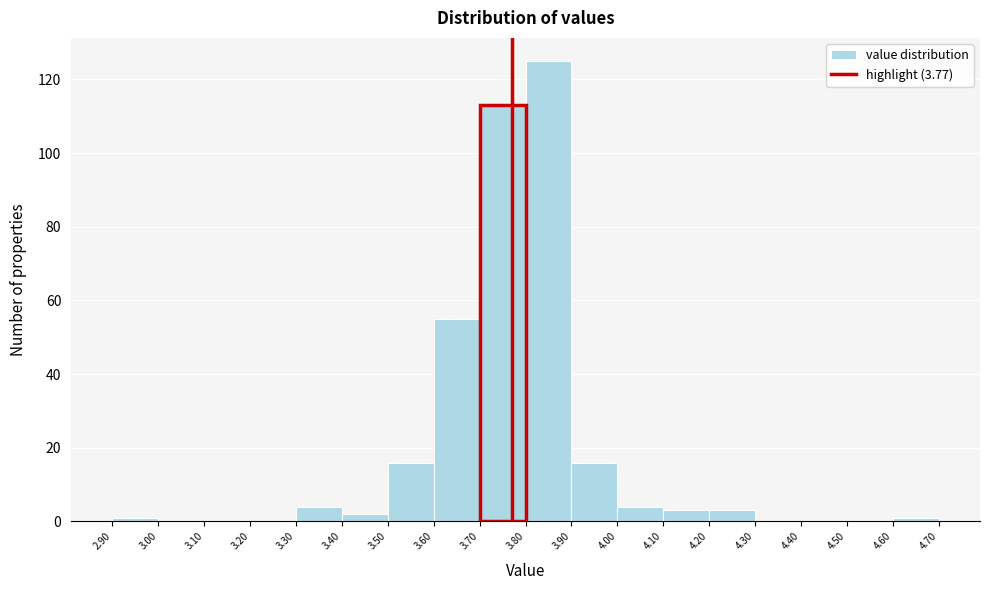

Reading left to right, transcribe this chart: for each bar, give the range it covers on the x-axis and its height. The values are not printed on the chart, so give them approximately, as read against the axis.

2.90 to 3.00: under 2
3.00 to 3.10: 0
3.10 to 3.20: 0
3.20 to 3.30: 0
3.30 to 3.40: 4
3.40 to 3.50: 2
3.50 to 3.60: 16
3.60 to 3.70: 56
3.70 to 3.80: 114
3.80 to 3.90: 126
3.90 to 4.00: 16
4.00 to 4.10: 4
4.10 to 4.20: 4
4.20 to 4.30: 4
4.30 to 4.40: 0
4.40 to 4.50: 0
4.50 to 4.60: 0
4.60 to 4.70: under 2